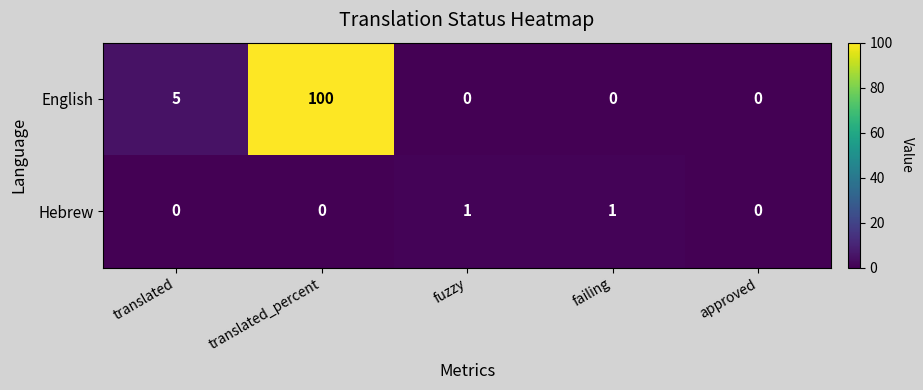

Which label corresponds to the largest value in the chart?

translated_percent